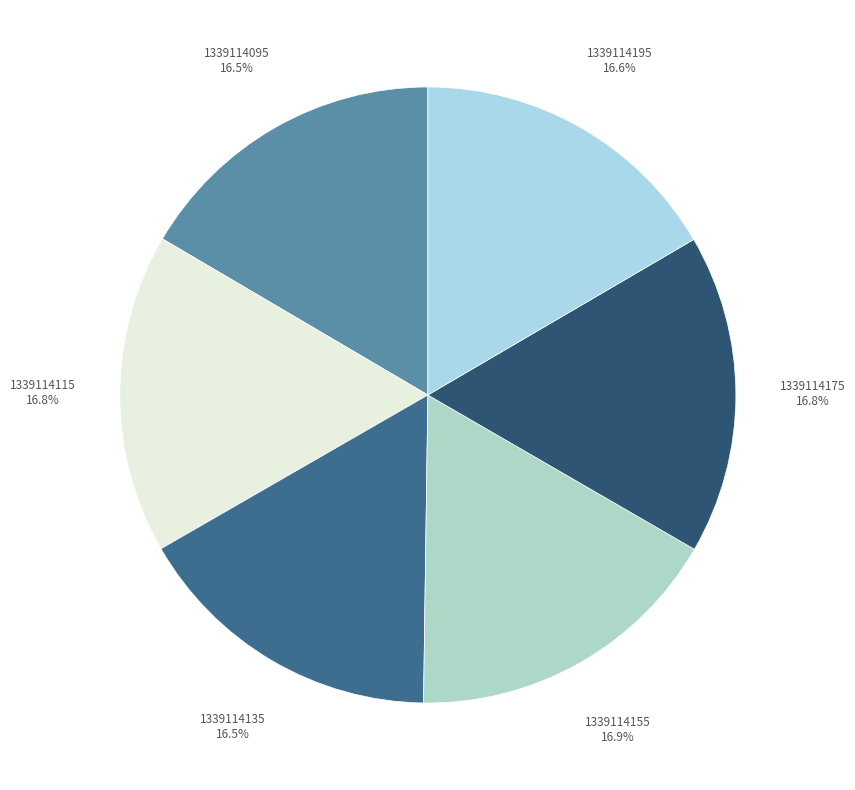

Combined, do 1339114175 and 1339114195 account for over 50%?

No